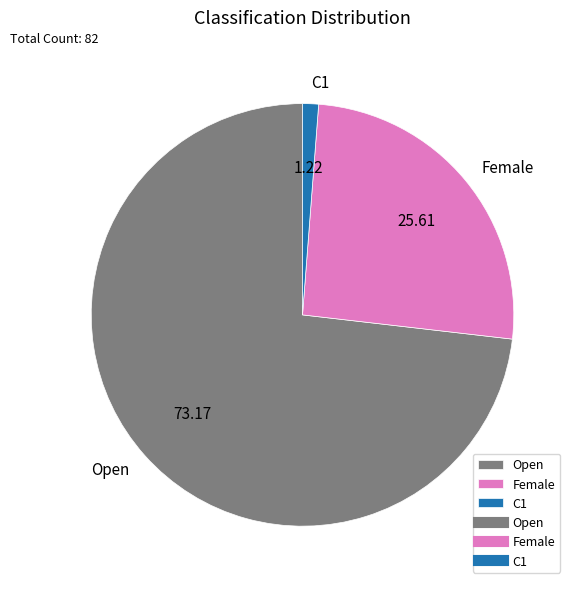

Rank the categories by value from highest to lowest.

Open, Female, C1